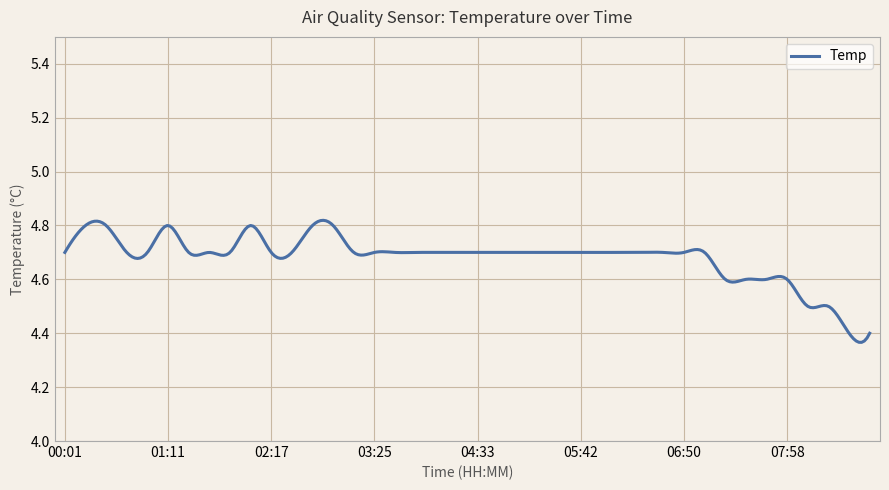

What is the difference between the maximum and minimum values?

0.5